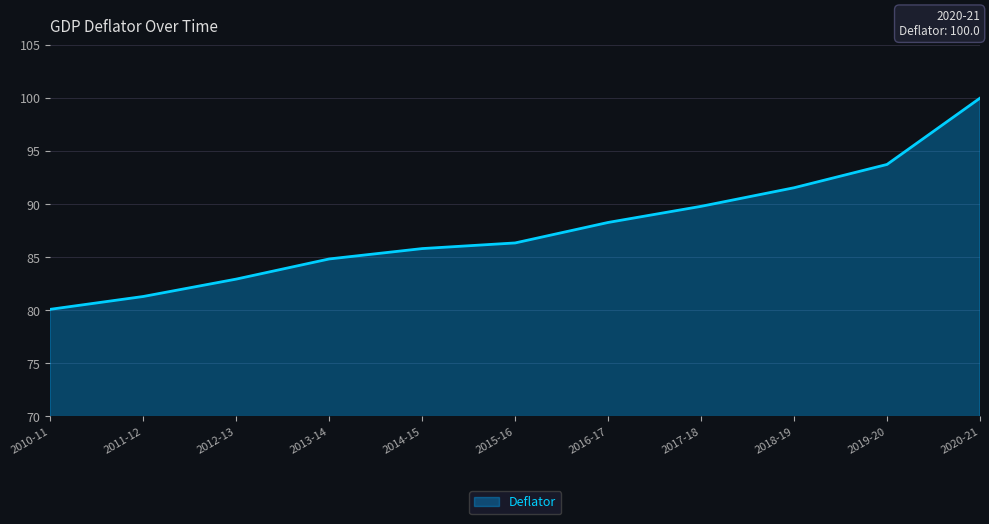

List the labels in order of value, largest first.

2020-21, 2019-20, 2018-19, 2017-18, 2016-17, 2015-16, 2014-15, 2013-14, 2012-13, 2011-12, 2010-11